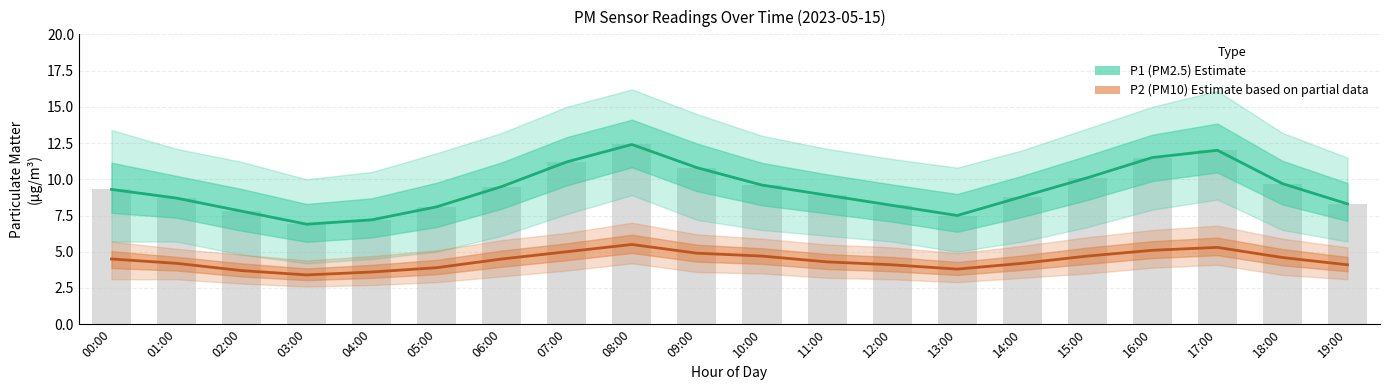

Reading right to left, extract all data points from this chart.

PM2.5 (P1) Estimate: 8.3	9.7	12.0	11.5	10.1	8.8	7.5	8.2	8.9	9.6	10.8	12.4	11.2	9.5	8.1	7.2	6.9	7.8	8.7	9.3
PM10 (P2) Estimate based on partial data: 4.1	4.6	5.3	5.1	4.7	4.2	3.8	4.1	4.3	4.7	4.9	5.5	5.0	4.5	3.9	3.6	3.4	3.7	4.2	4.5